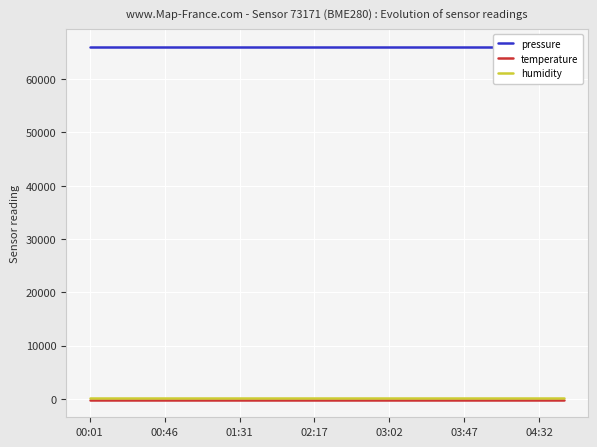

The pressure series shows 66068.9 at 16. True or false?

True